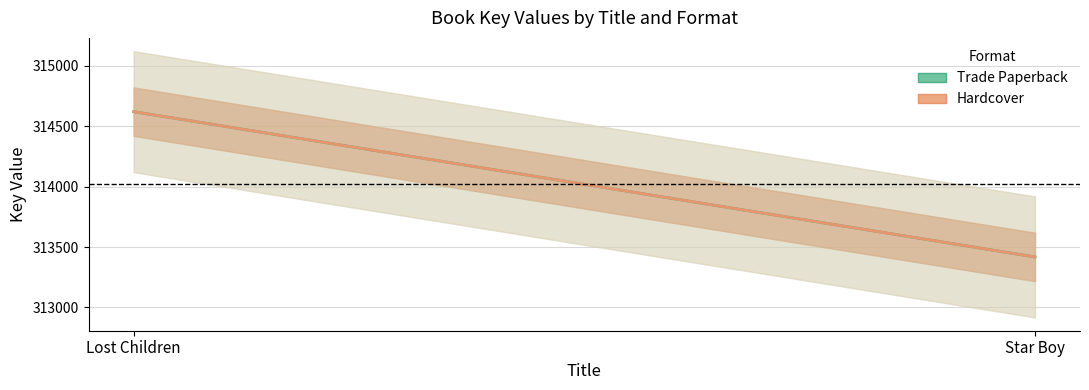

Which category has the highest value in the Trade Paperback series?

Lost Children